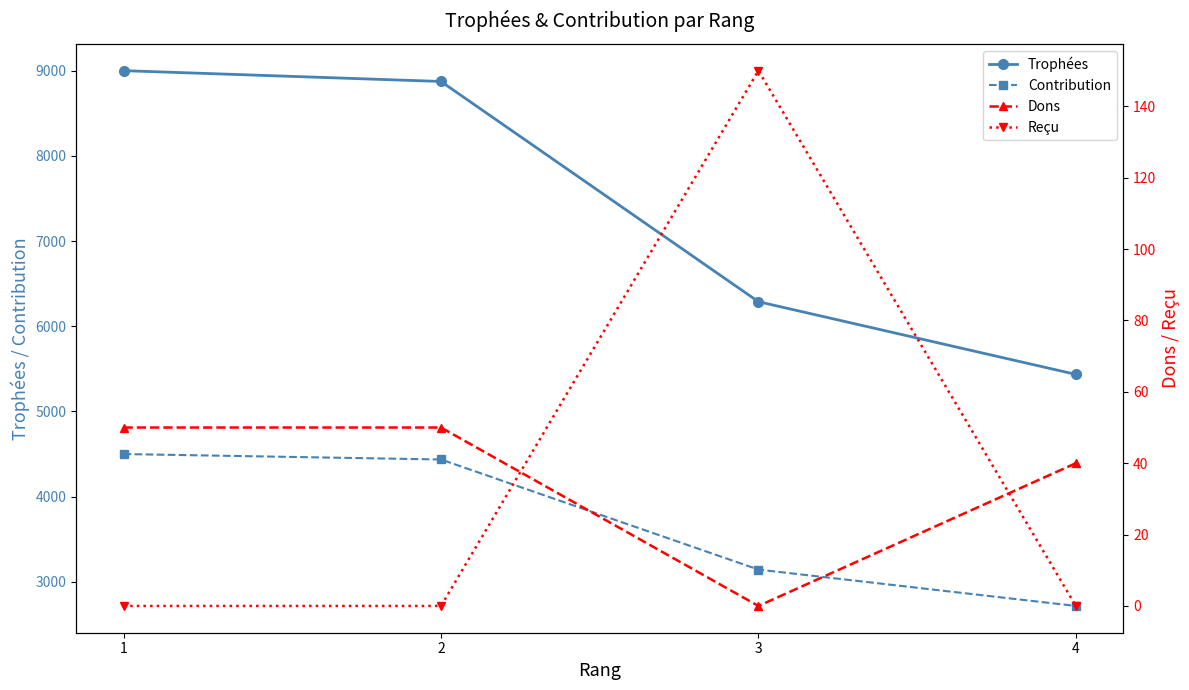

What is the average value of the Reçu series?

38